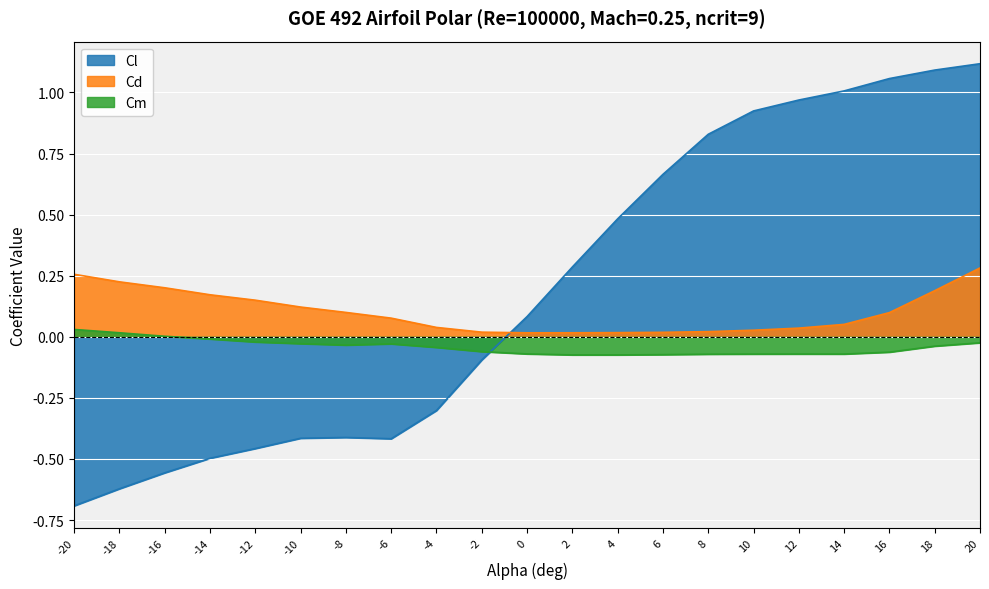

How many lines are shown in the chart?

3